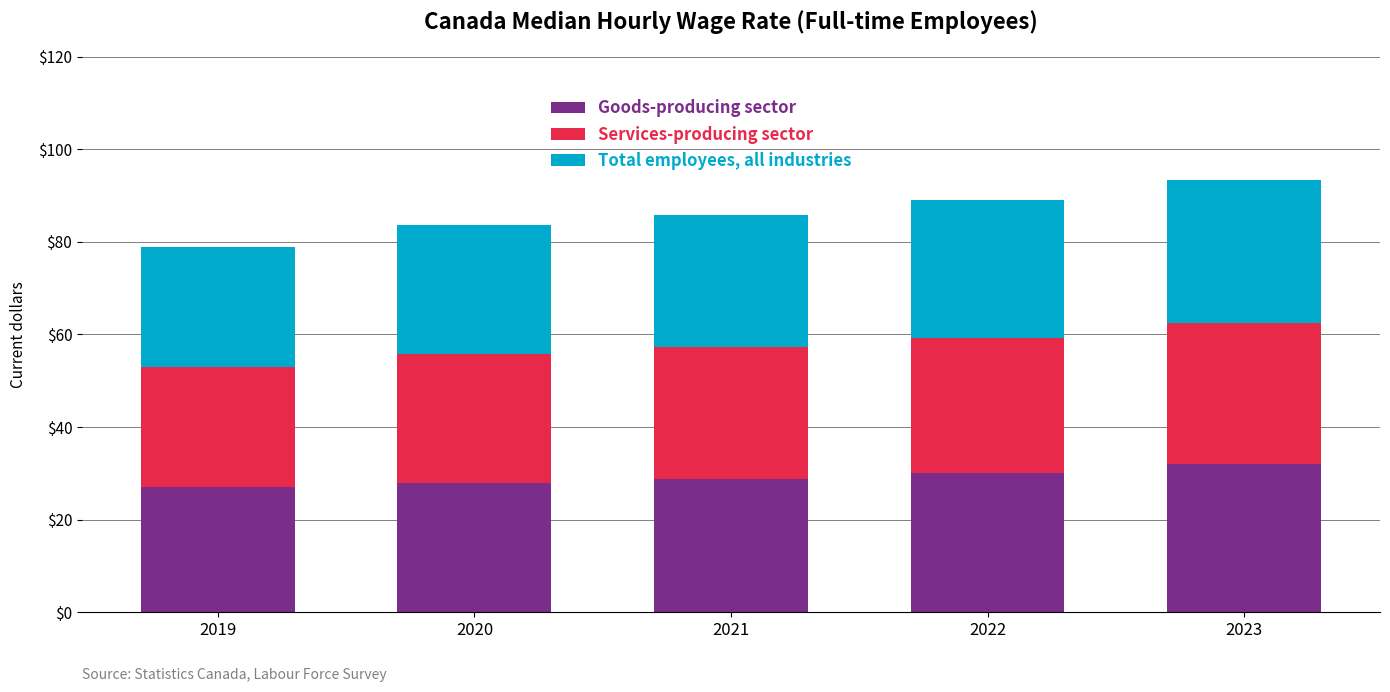

What is the sum of the Goods-producing sector values at 2023 and 2019?

59.0